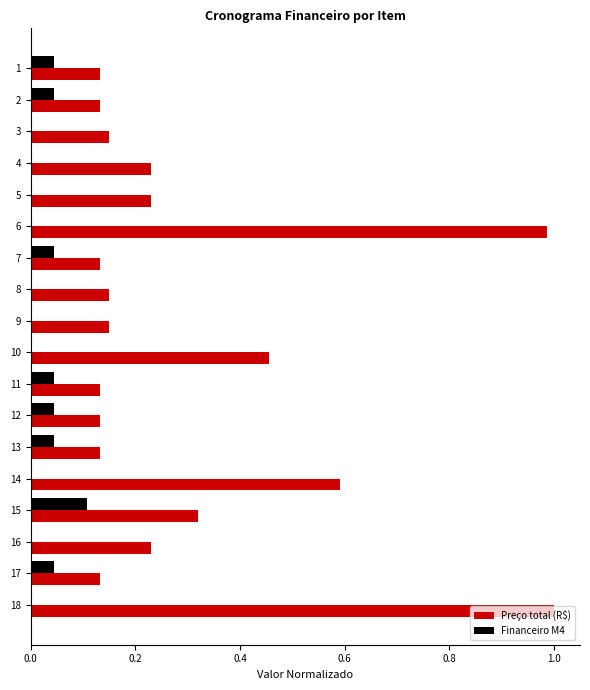

What is the sum of all Preço total (R$) values?

5.4